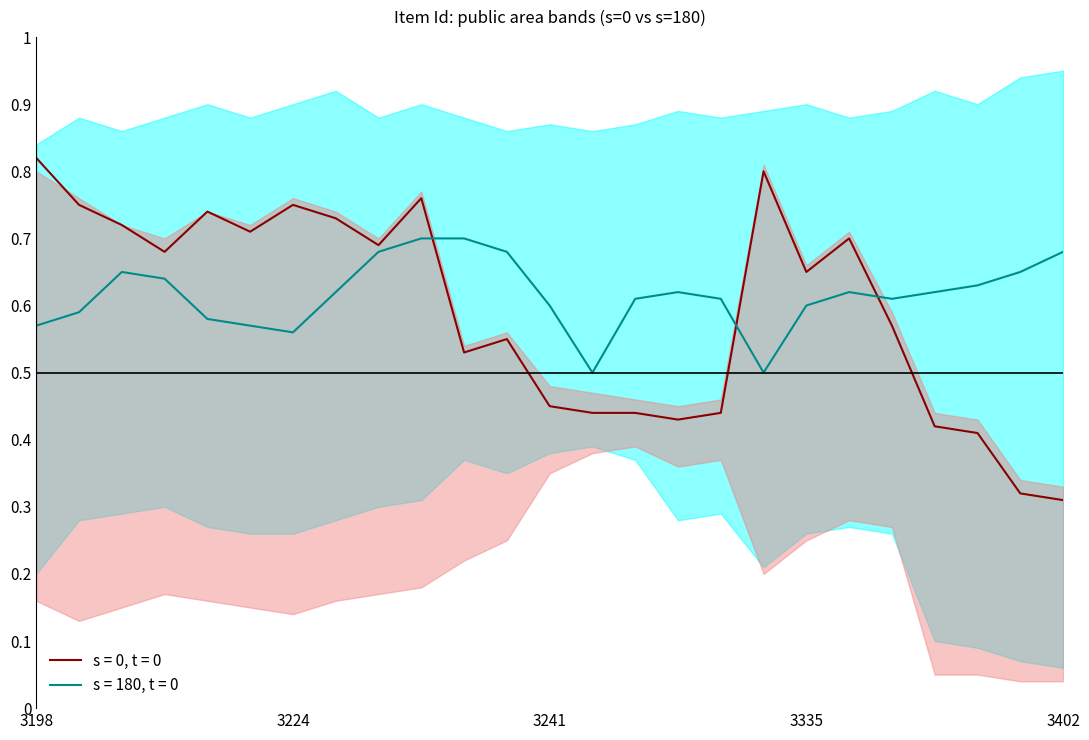

How many times do s = 0, t = 0 and s = 180, t = 0 cross each other?

3